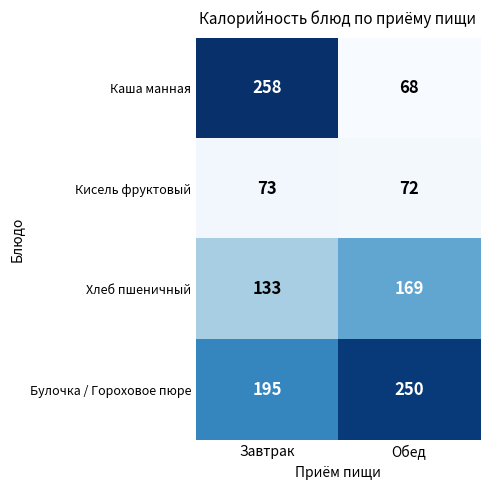

Rank the series at Обед from lowest to highest value.

Каша манная, Кисель фруктовый, Хлеб пшеничный, Булочка / Гороховое пюре